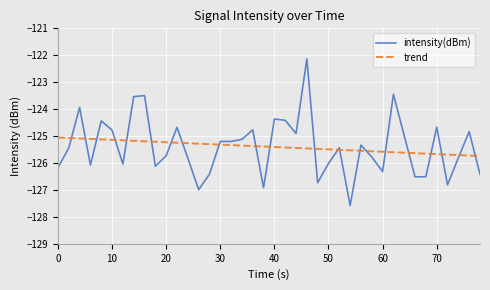

What is the highest value of the intensity(dBm) series?

-122.1